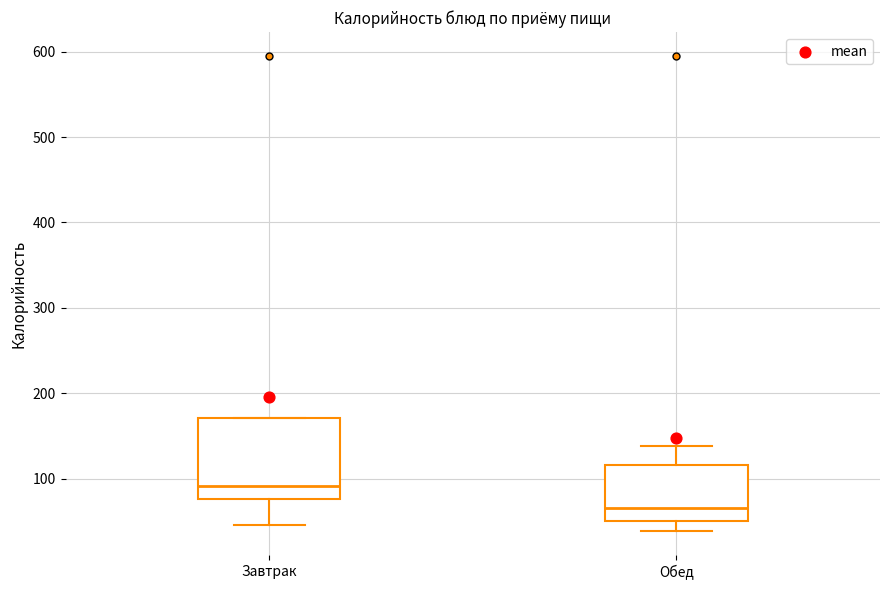

Which box's median line is the lowest?

Обед